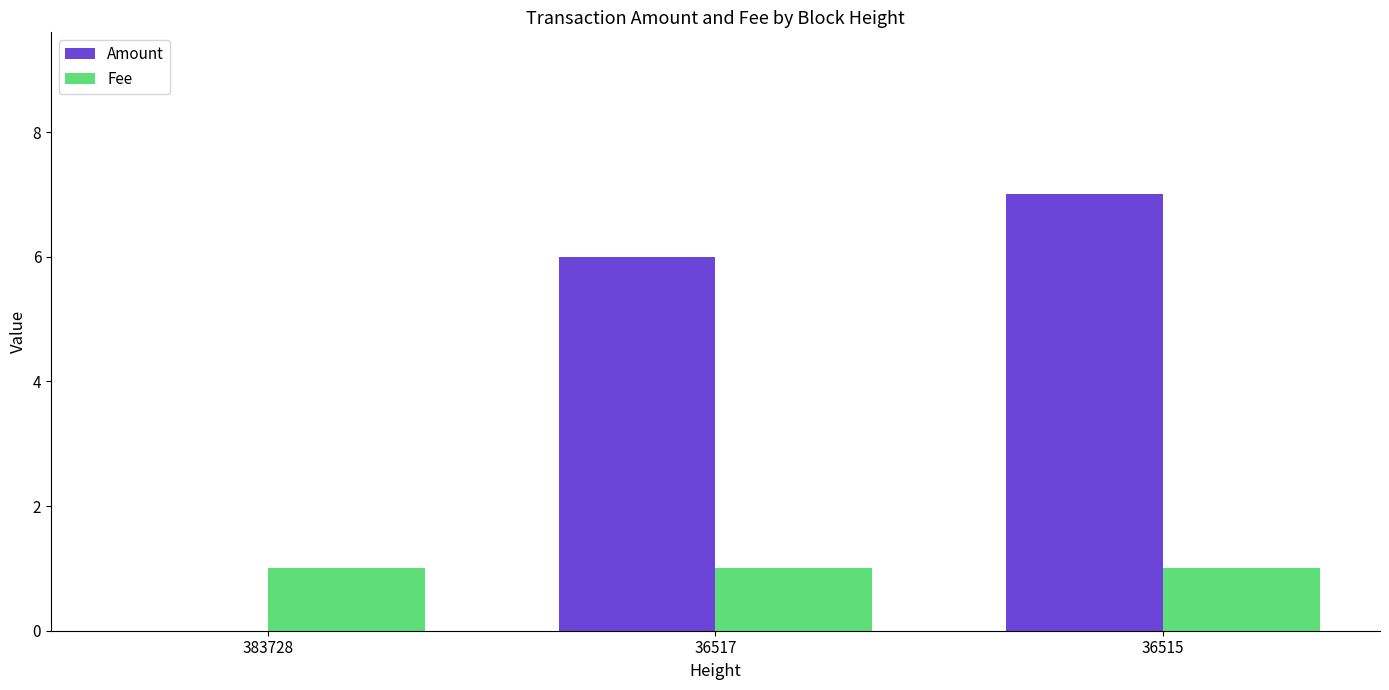

What is the sum of the Amount values at 36517 and 383728?

6